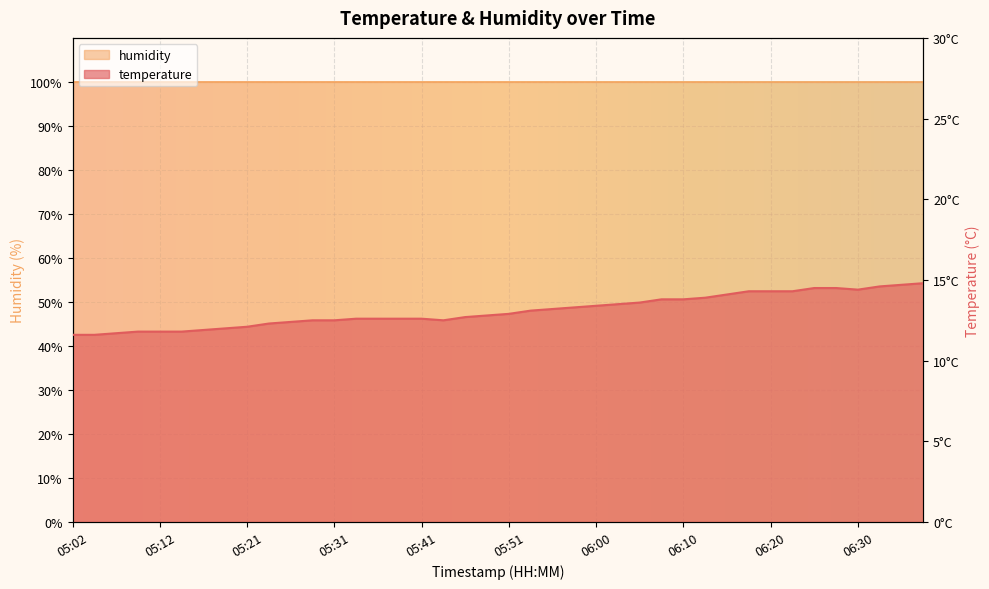

What is the greatest value displayed?

14.8